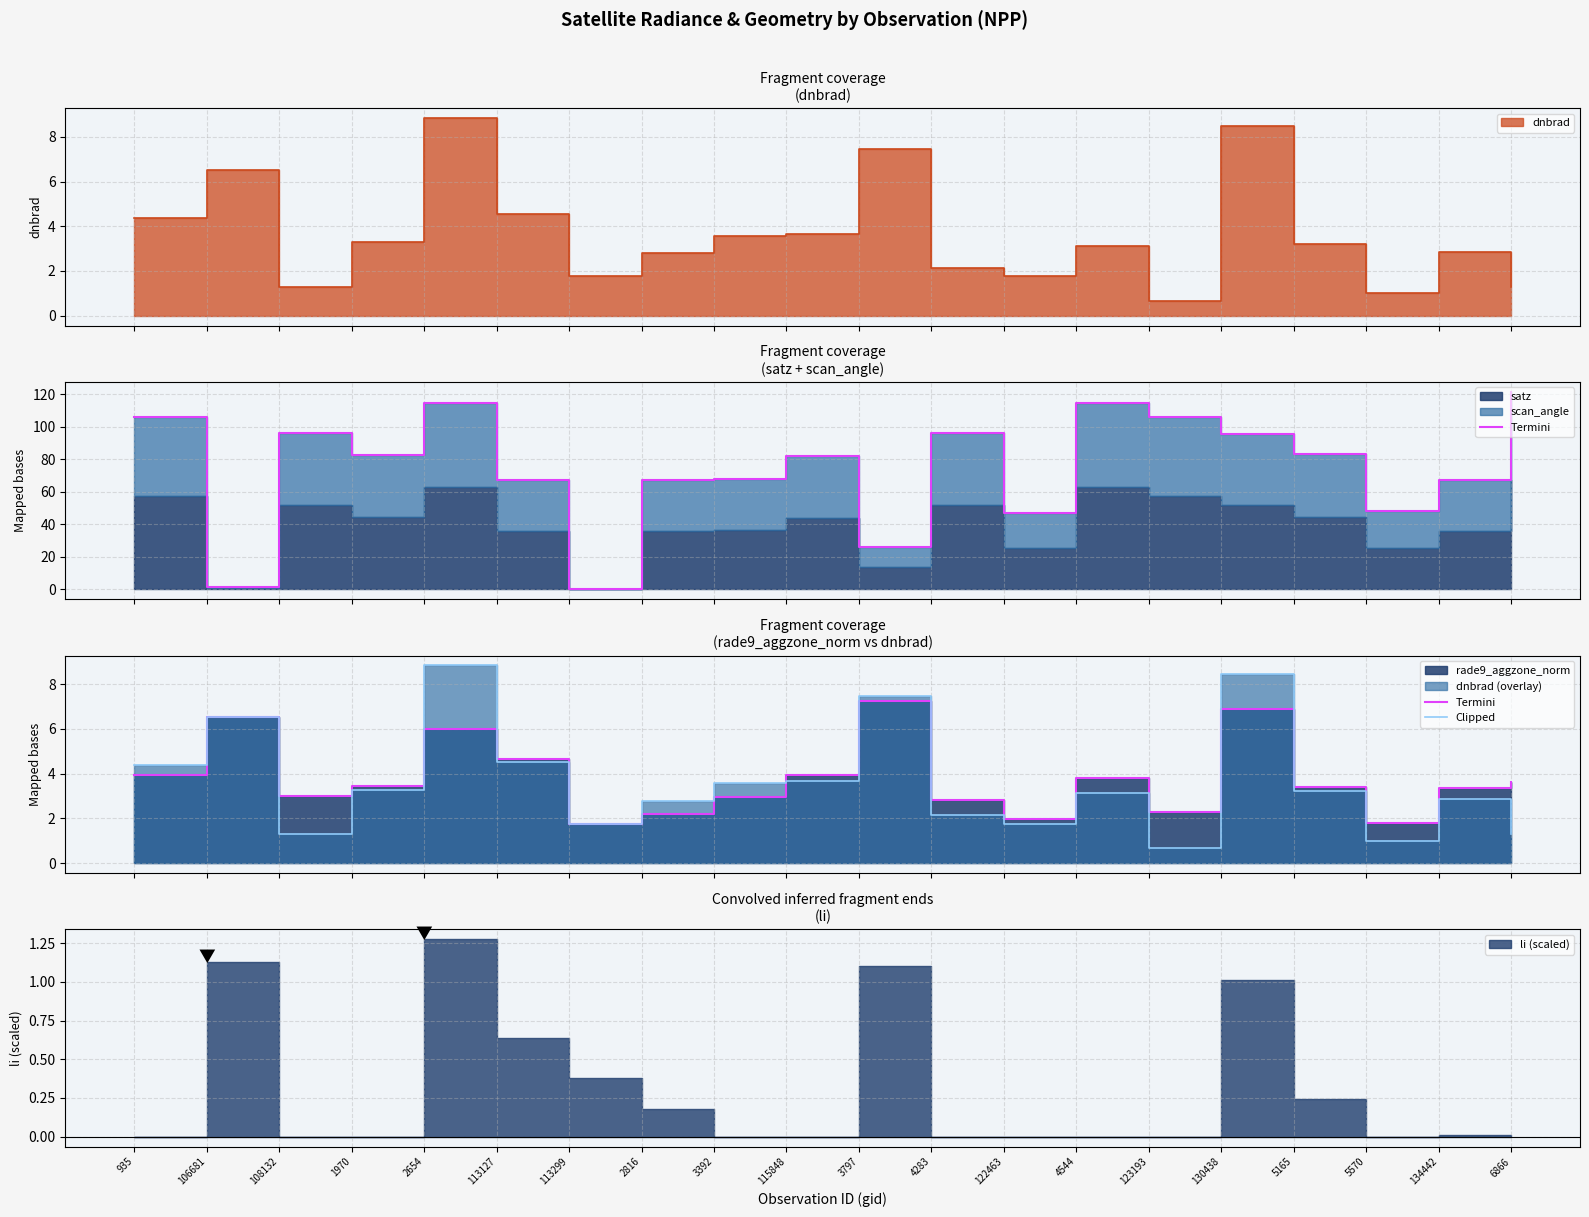

What is the value of the Clipped point at the 7th from the left?

1.8